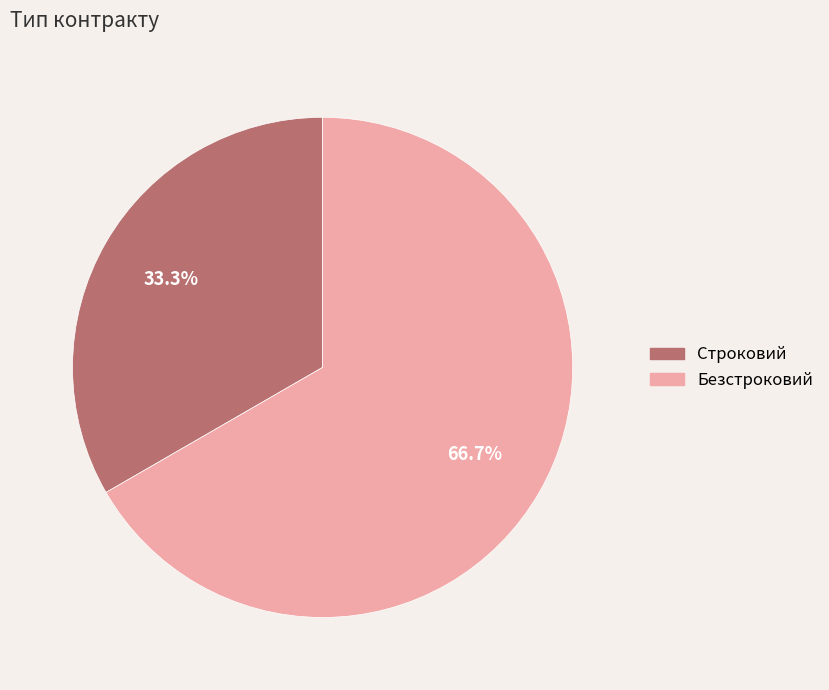

To the nearest percent, what percentage of the pie is Безстроковий?

67%